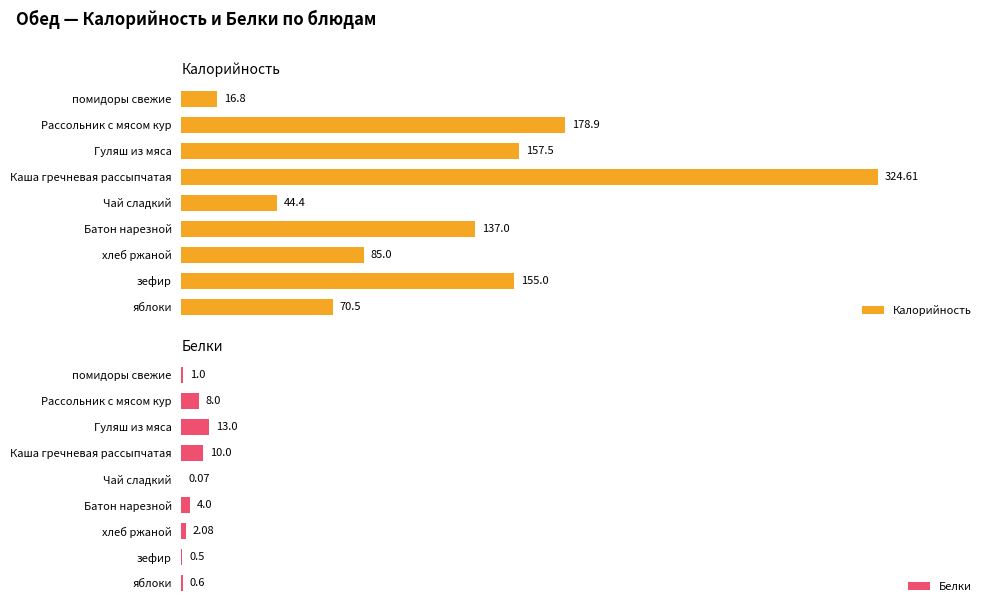

At which label is Калорийность closest to 170?

Рассольник с мясом кур